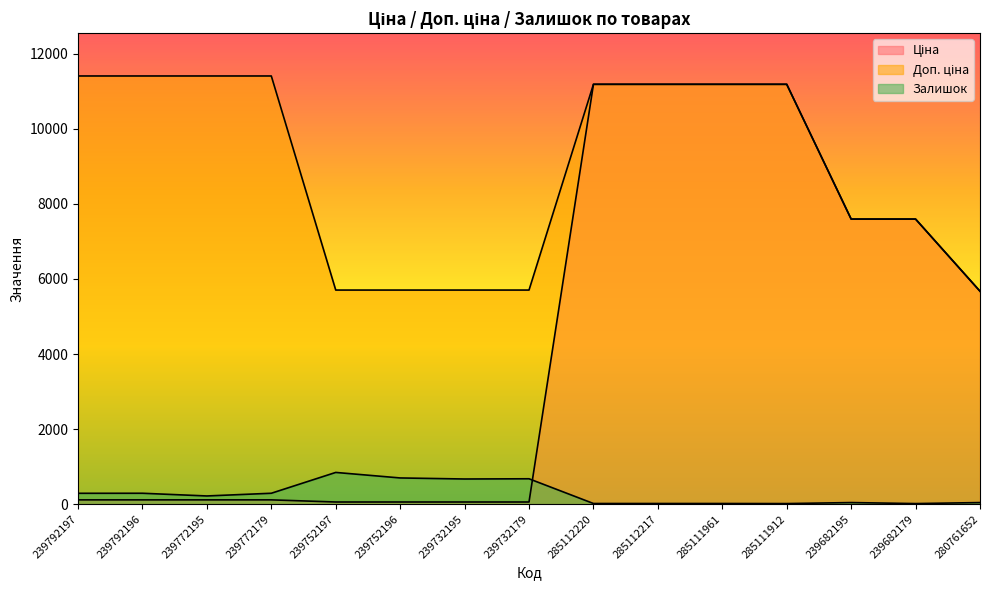

Which series changed the most between 239752196 and 239732195?

Залишок